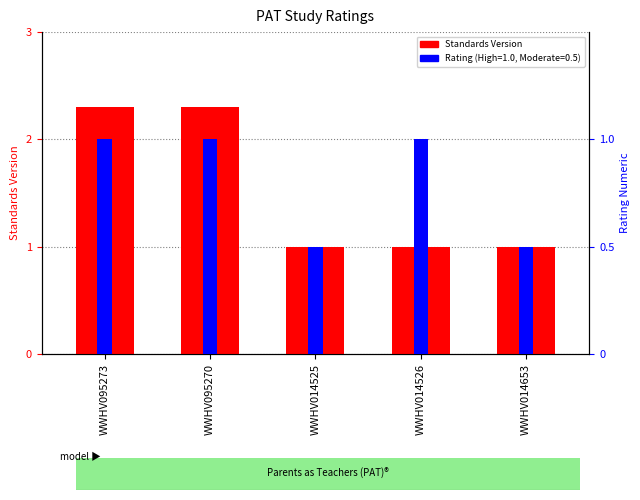

List the labels in order of value, largest first.

WWHV095273, WWHV095270, WWHV014525, WWHV014526, WWHV014653